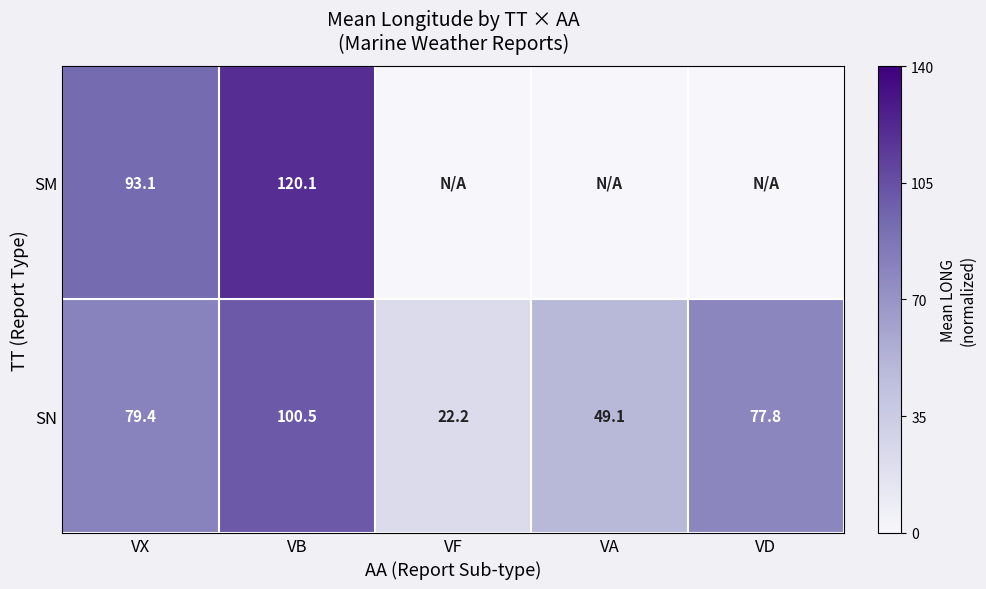

What is the difference between the highest and lowest values at VX?

13.7